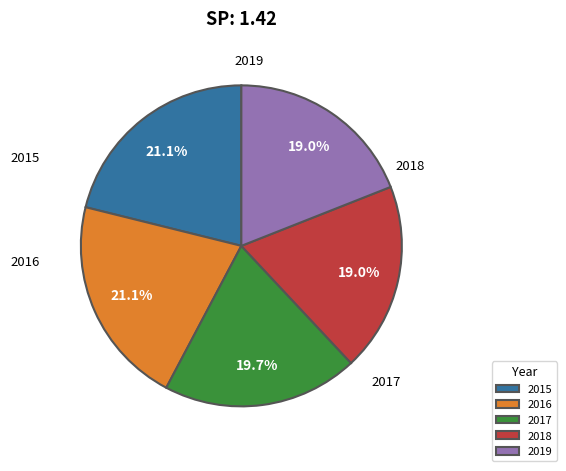

Is the sum of 2019 and 2018 greater than half?

No